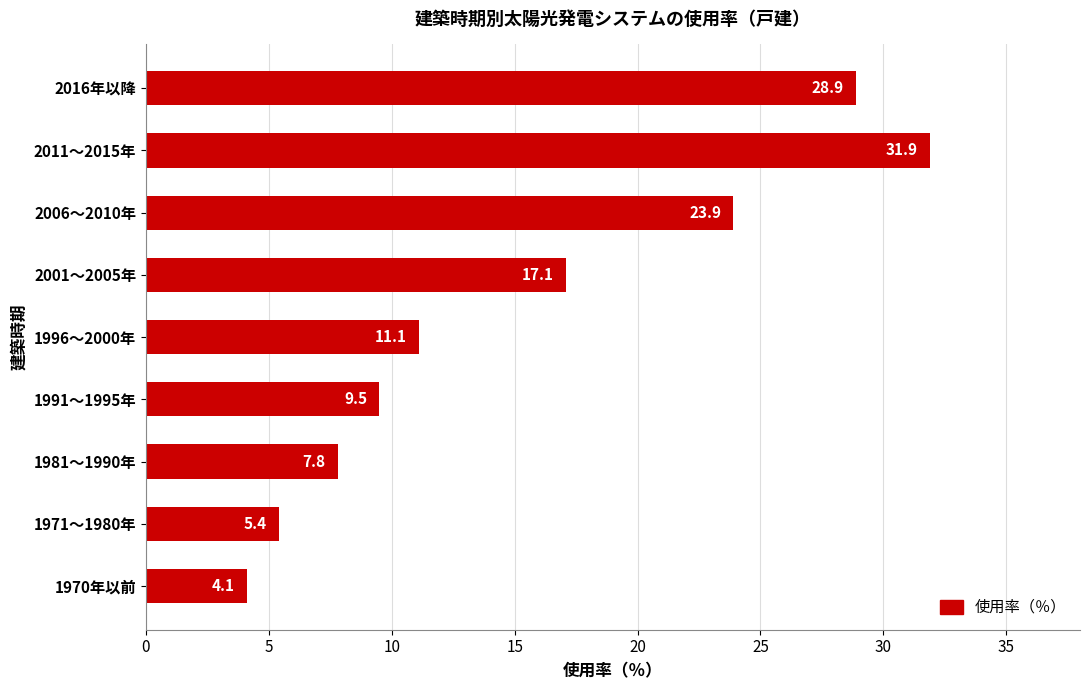

Rank the categories by value from lowest to highest.

1970年以前, 1971～1980年, 1981～1990年, 1991～1995年, 1996～2000年, 2001～2005年, 2006～2010年, 2016年以降, 2011～2015年